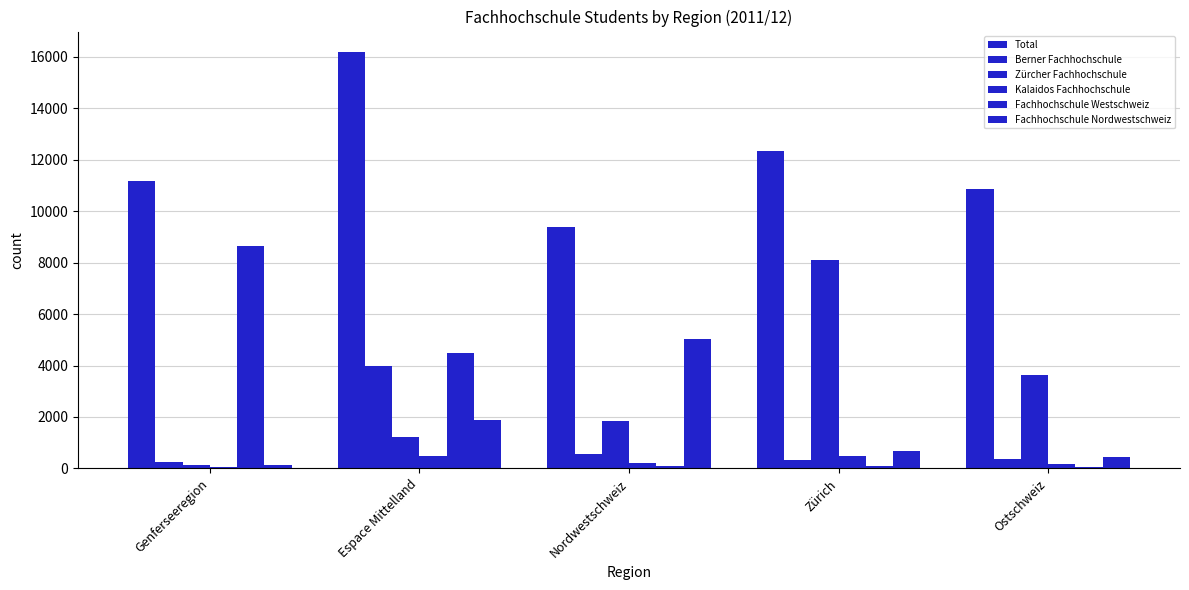

How many distinct data groups are displayed?

6